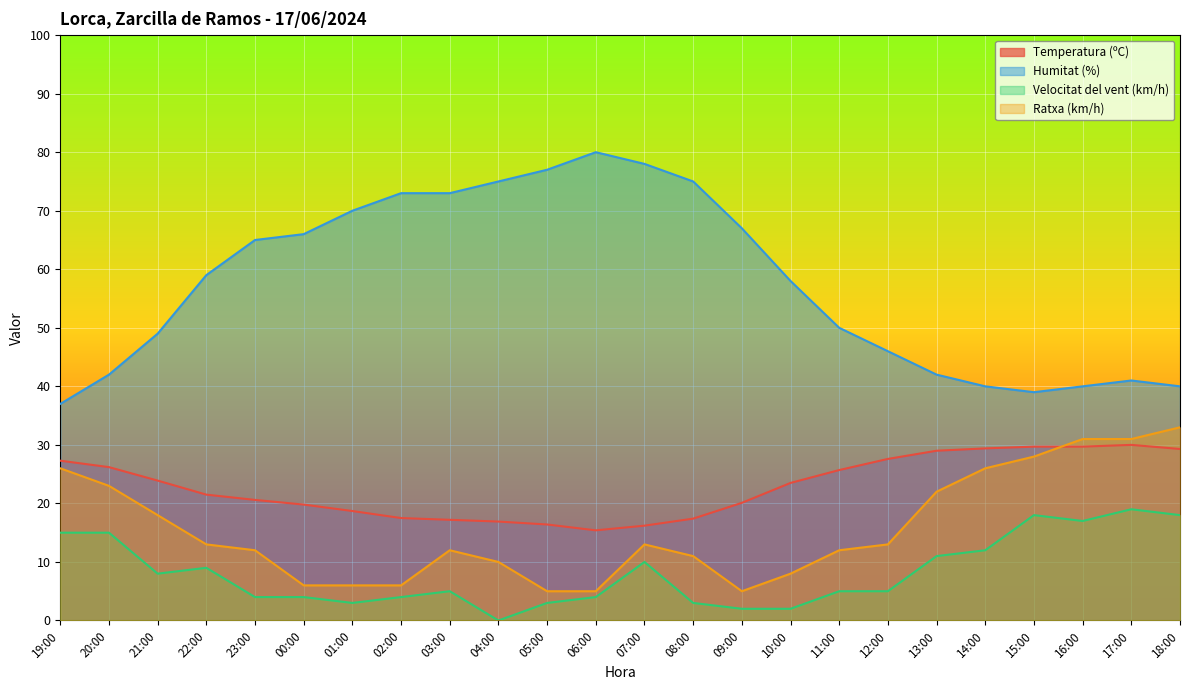

Reading right to left, extract all data points from this chart.

Temperatura (ºC): 29.3	30.0	29.7	29.7	29.4	29.0	27.6	25.7	23.5	20.1	17.4	16.2	15.4	16.4	16.9	17.2	17.5	18.7	19.8	20.6	21.5	23.9	26.2	27.3
Humitat (%): 40.0	41.0	40.0	39.0	40.0	42.0	46.0	50.0	58.0	67.0	75.0	78.0	80.0	77.0	75.0	73.0	73.0	70.0	66.0	65.0	59.0	49.0	42.0	37.0
Velocitat del vent (km/h): 18.0	19.0	17.0	18.0	12.0	11.0	5.0	5.0	2.0	2.0	3.0	10.0	4.0	3.0	0.0	5.0	4.0	3.0	4.0	4.0	9.0	8.0	15.0	15.0
Ratxa (km/h): 33.0	31.0	31.0	28.0	26.0	22.0	13.0	12.0	8.0	5.0	11.0	13.0	5.0	5.0	10.0	12.0	6.0	6.0	6.0	12.0	13.0	18.0	23.0	26.0